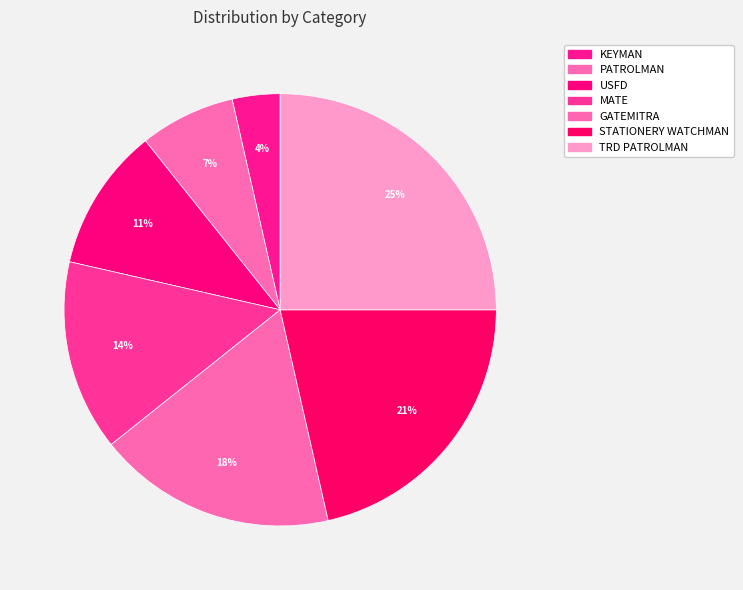

Count the number of slices in the pie.

7